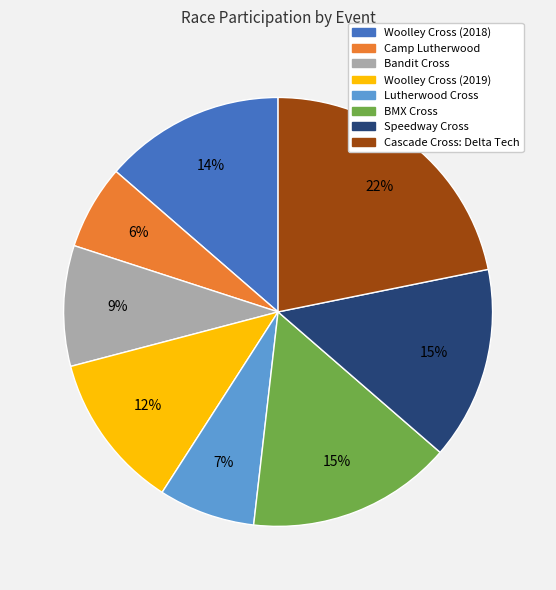

Is it true that Bandit Cross is 15% of the pie?

False